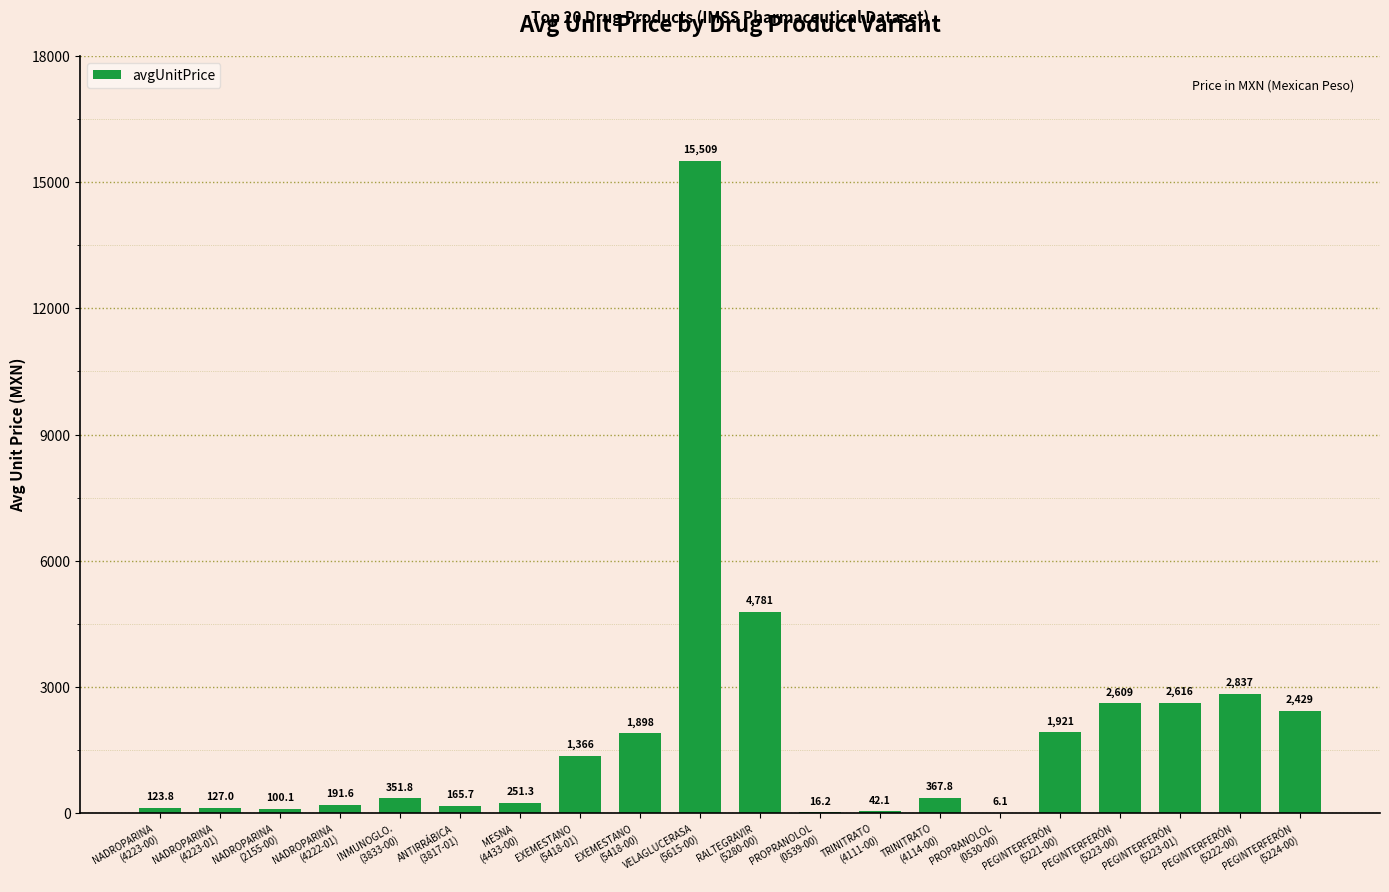

What is the approximate value at PROPRANOLOL
(0539-00)?

16.2